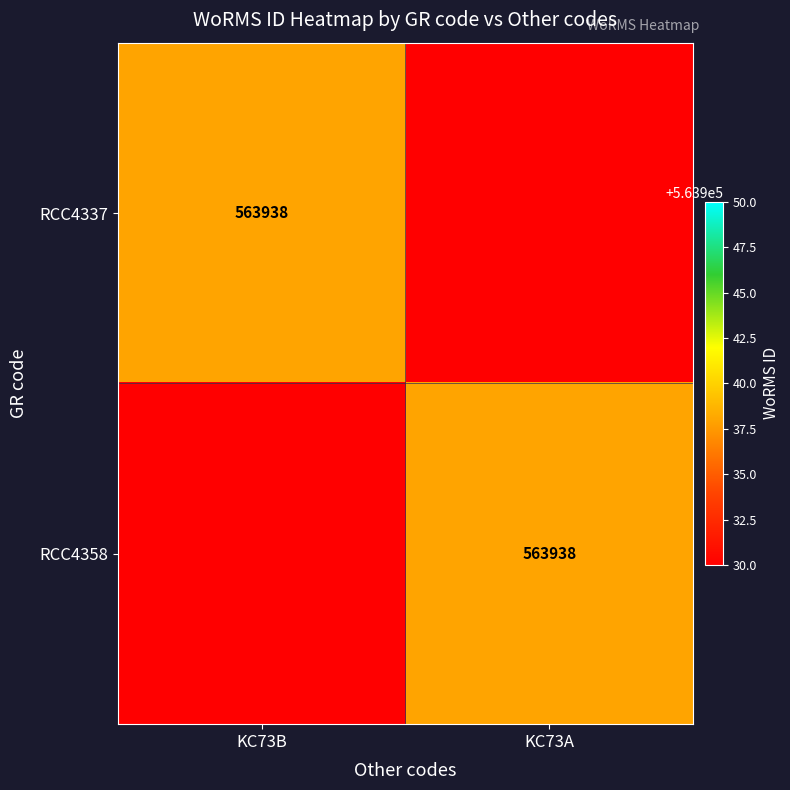

The RCC4337 series shows 201060 at KC73B. True or false?

False